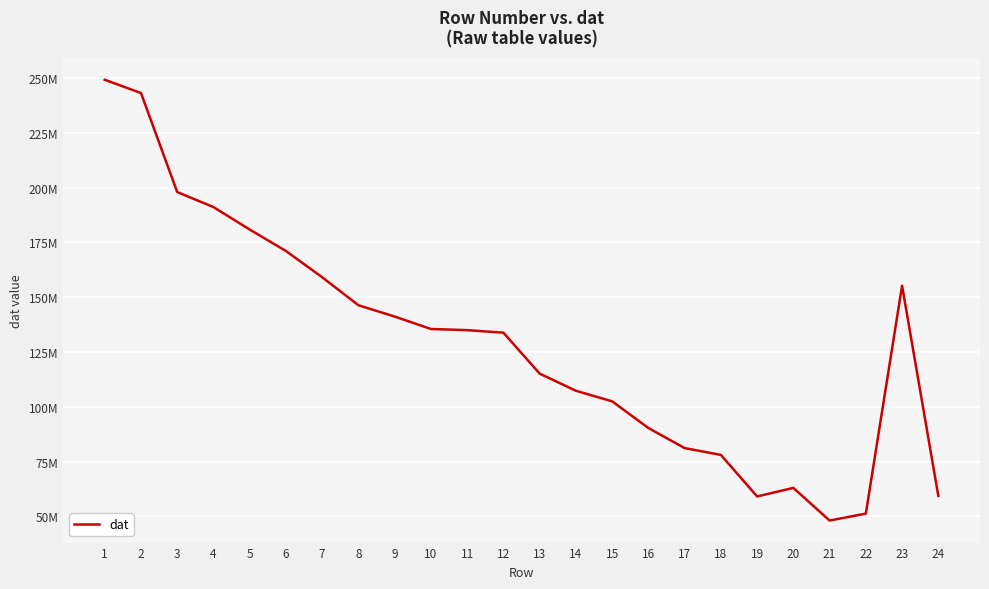

Is this an area chart (filled region under the line)?

No